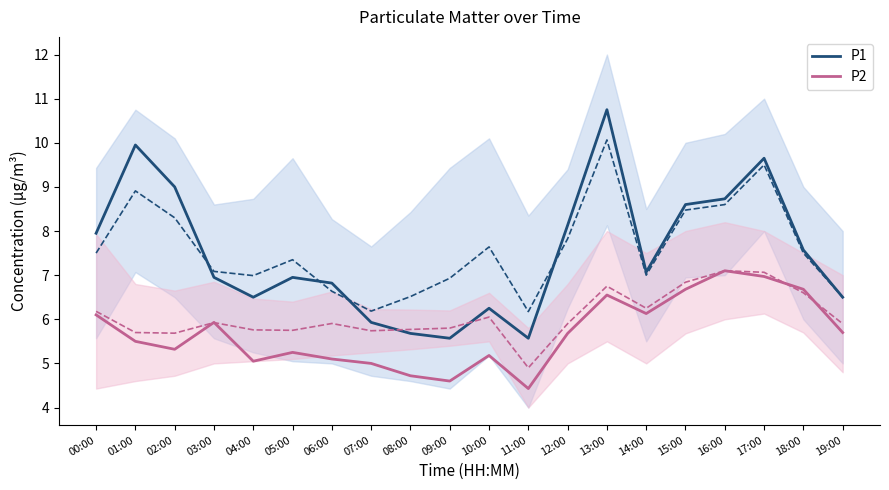

At which label is P1 closest to 8?

00:00